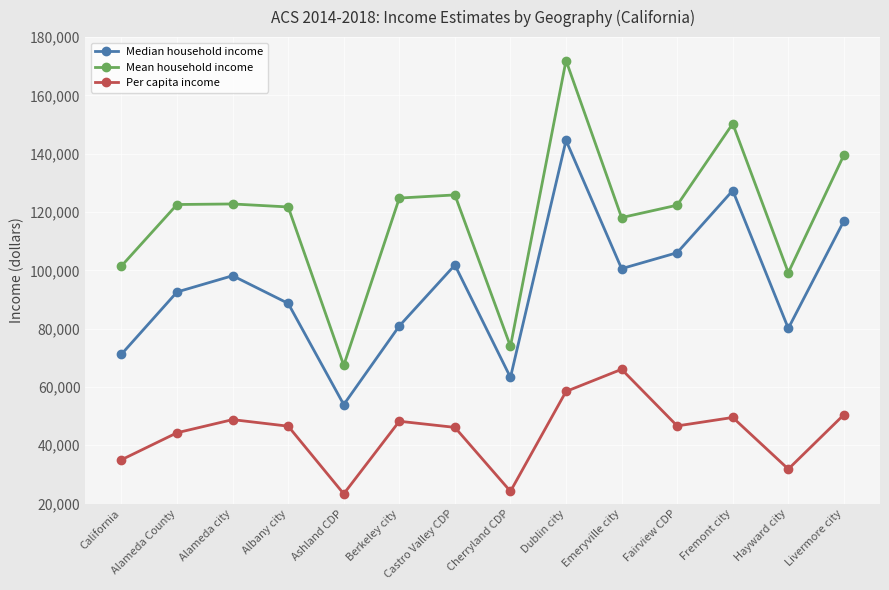

What is the difference between the maximum and minimum values in the Median household income series?

90631